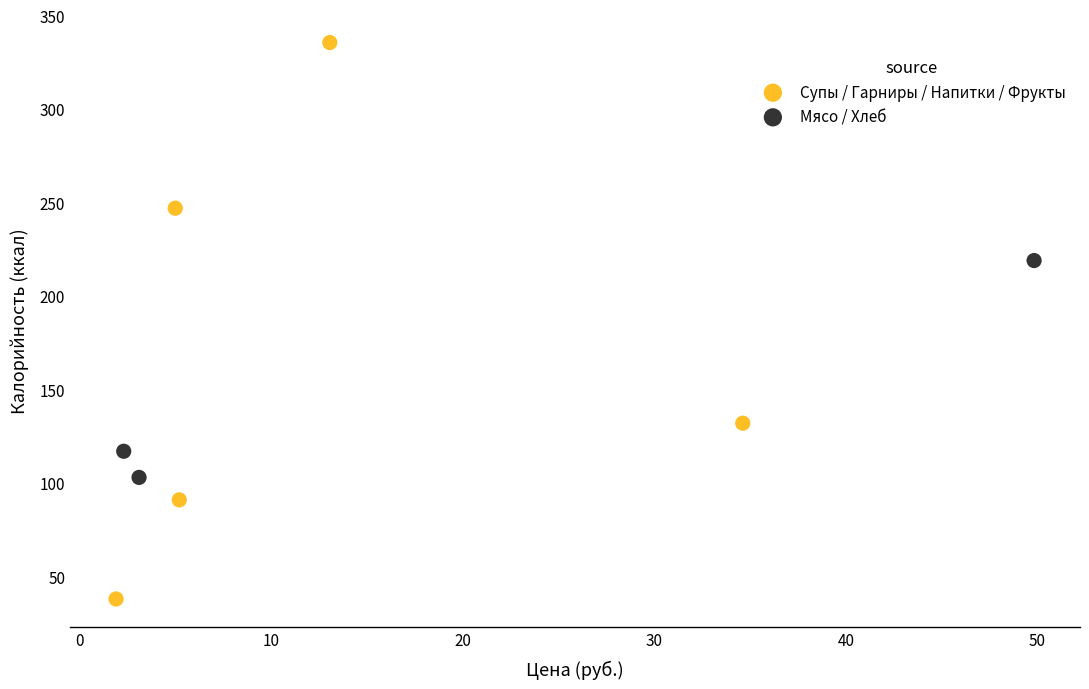

Which series contains the highest Y value?

Супы / Гарниры / Напитки / Фрукты